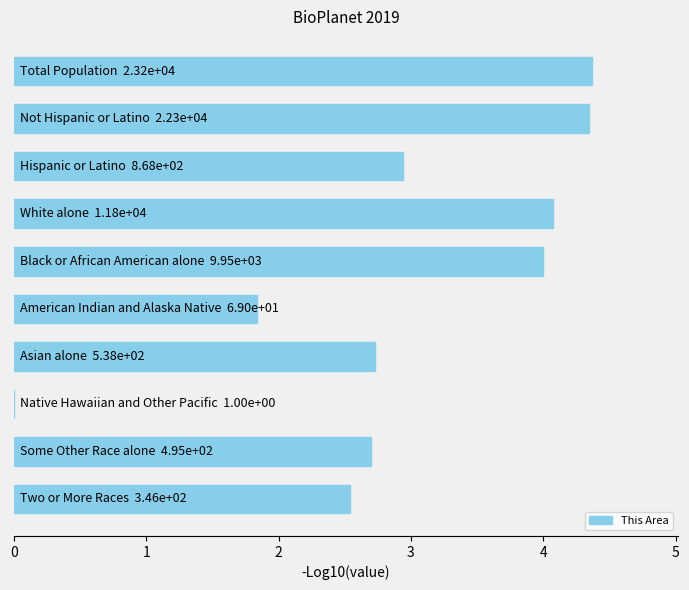

What is the maximum value shown in the chart?

4.4